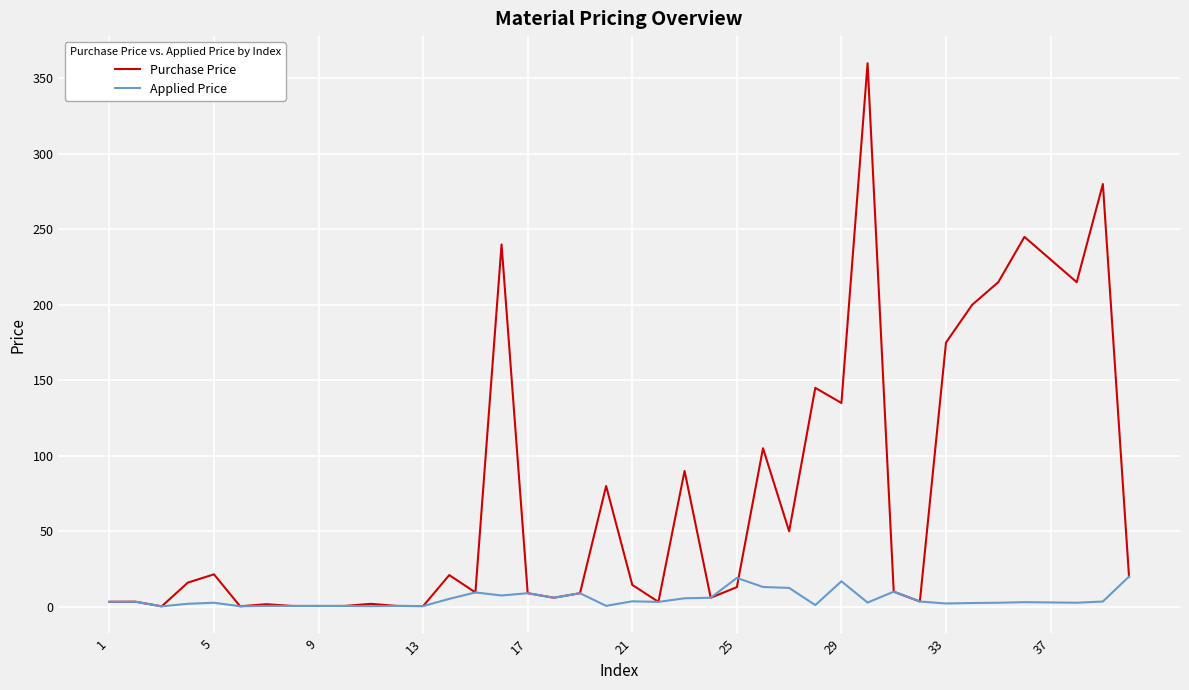

List the series in order of their peak value, highest first.

Purchase Price, Applied Price